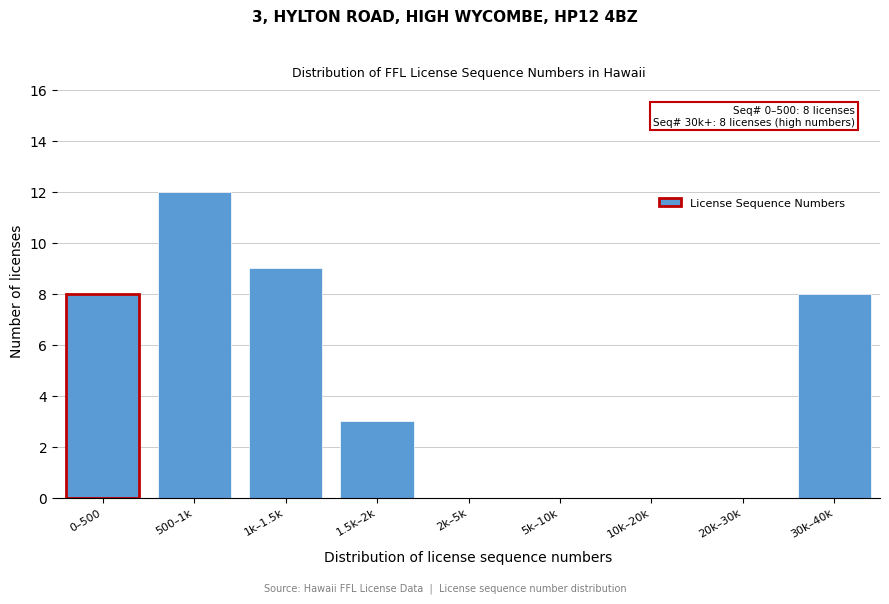

Reading right to left, list all the values displayed in this chart.

30k–40k=8	20k–30k=0	10k–20k=0	5k–10k=0	2k–5k=0	1.5k–2k=3	1k–1.5k=9	500–1k=12	0–500=8